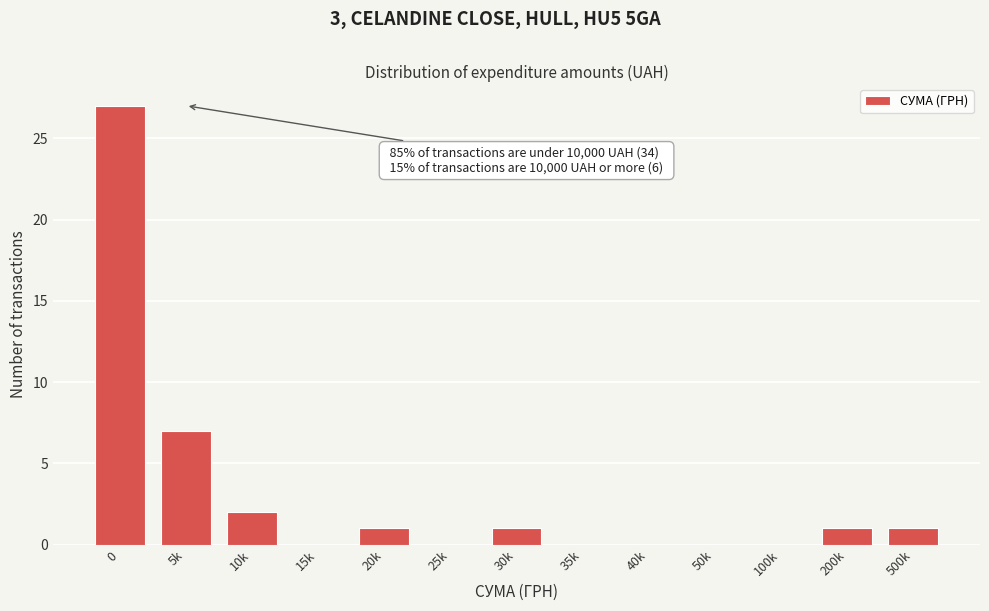

Reading right to left, list all the values displayed in this chart.

500k=1	200k=1	100k=0	50k=0	40k=0	35k=0	30k=1	25k=0	20k=1	15k=0	10k=2	5k=7	0=27